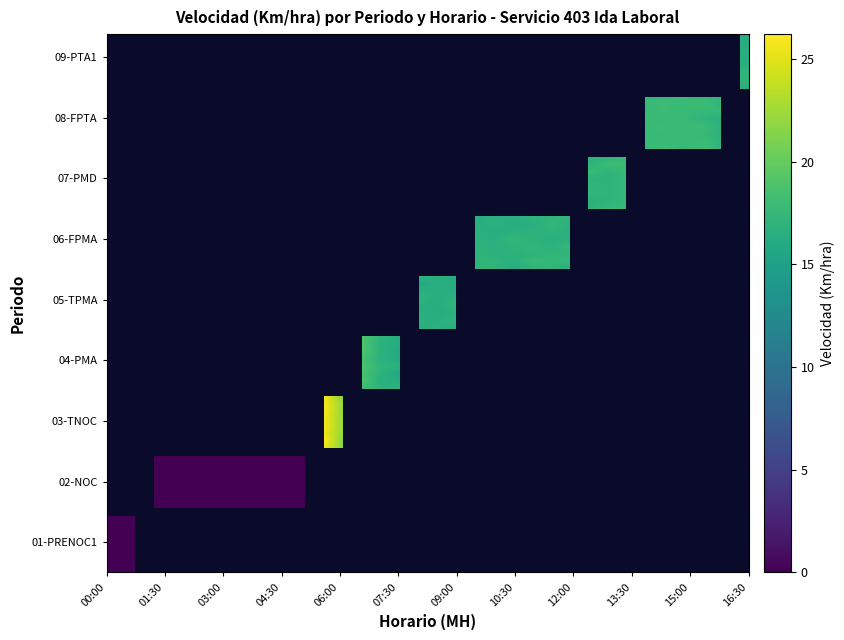

Reading left to right, transcribe all the data shown in this chart.

0.0	0.0	0.0	0.0	0.0	0.0	0.0	0.0	0.0	0.0	0.0	25.7	21.8	18.8	16.9	16.2	16.8	16.6	16.6	16.8	16.8	16.9	17.1	17.1	17.1	17.2	17.4	17.6	17.7	17.7	17.7	17.6	17.2	16.7